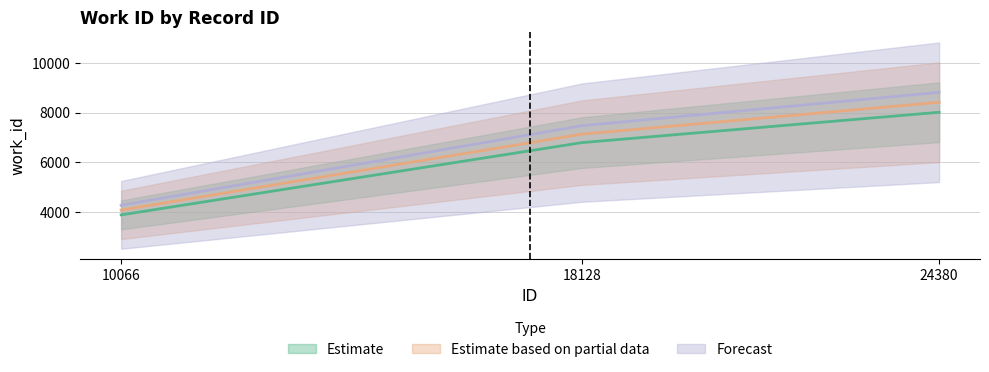

Is it true that the value at 10066 is 2639?

False